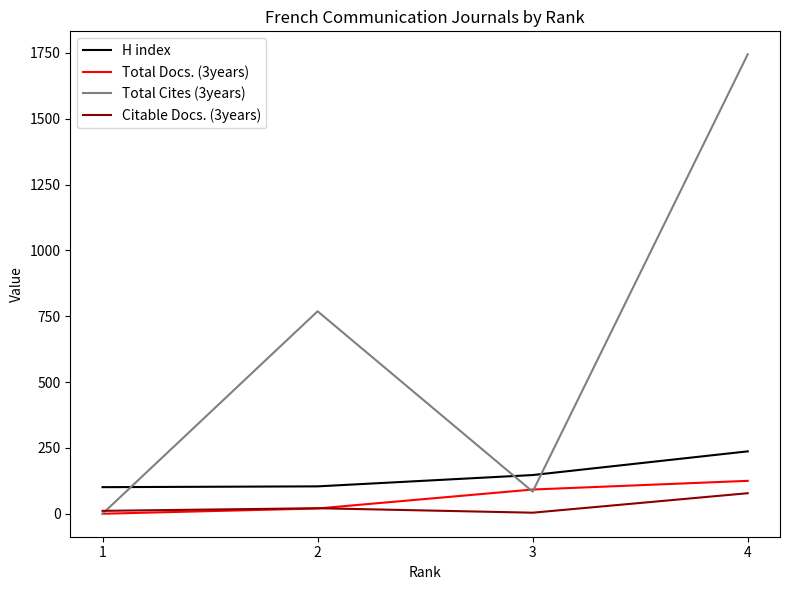

True or false: H index and Total Docs. (3years) intersect in this chart.

False